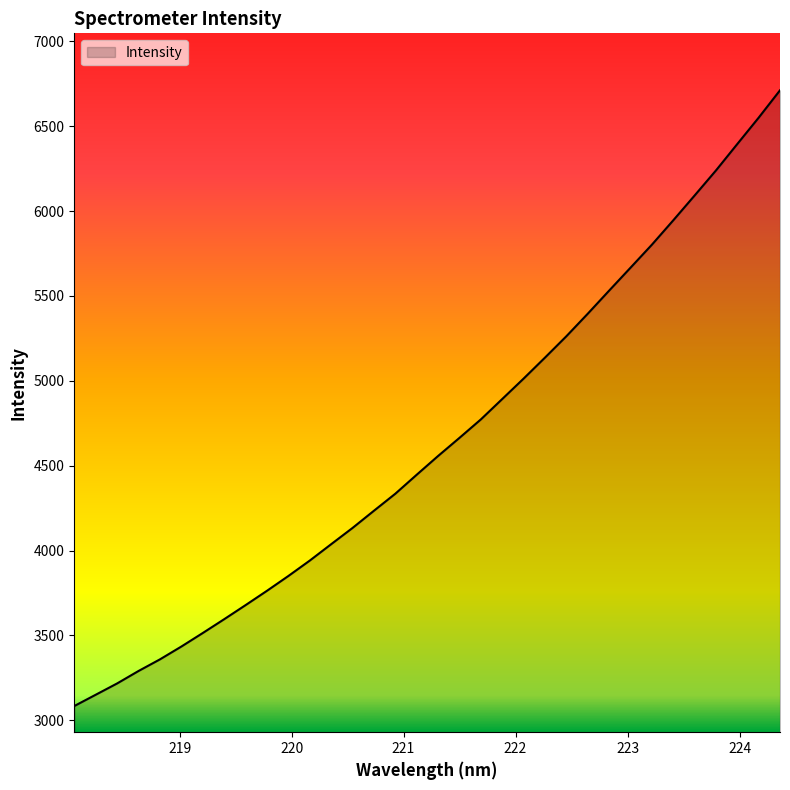

What is the difference between the maximum and minimum values?

3628.3